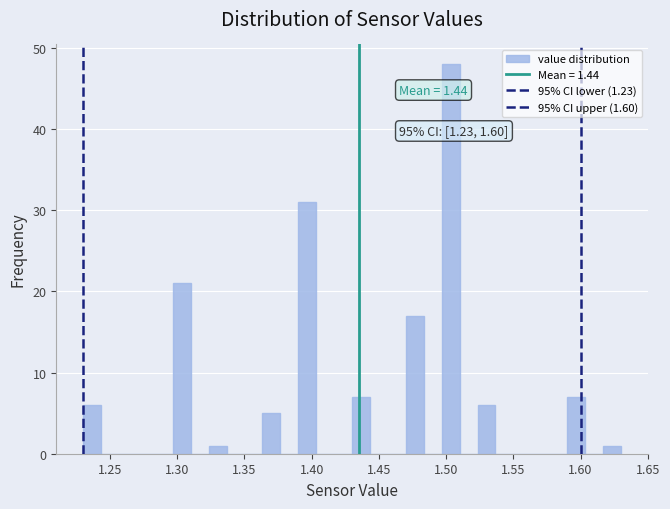

Read against the x-axis, roughly where is the centre of the tallest bar?

1.505